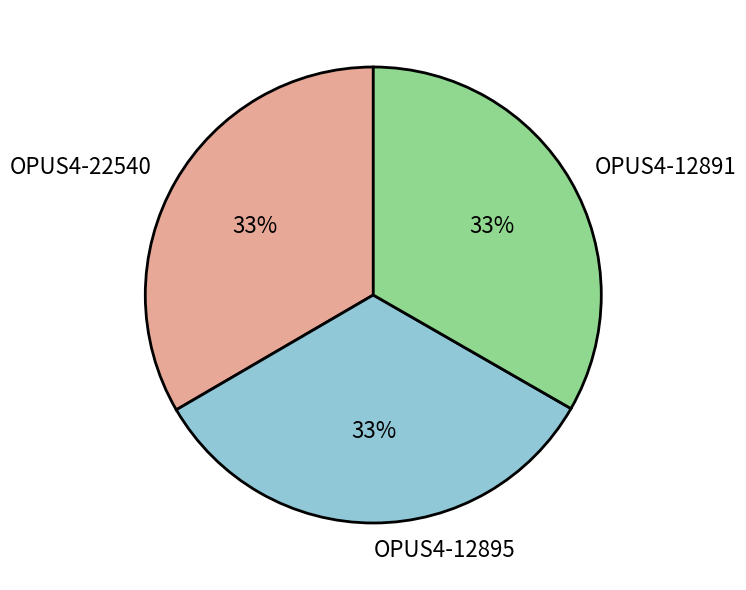

To the nearest percent, what percentage of the pie is OPUS4-12891?

33%